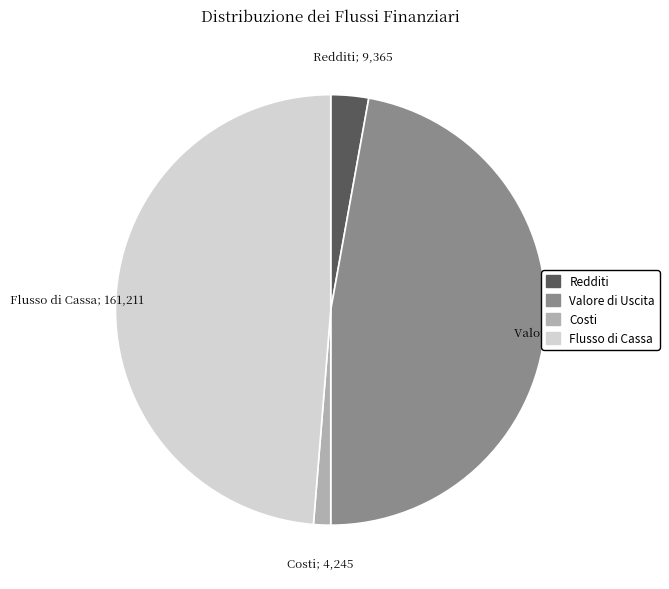

Is it true that Redditi is 17% of the pie?

False